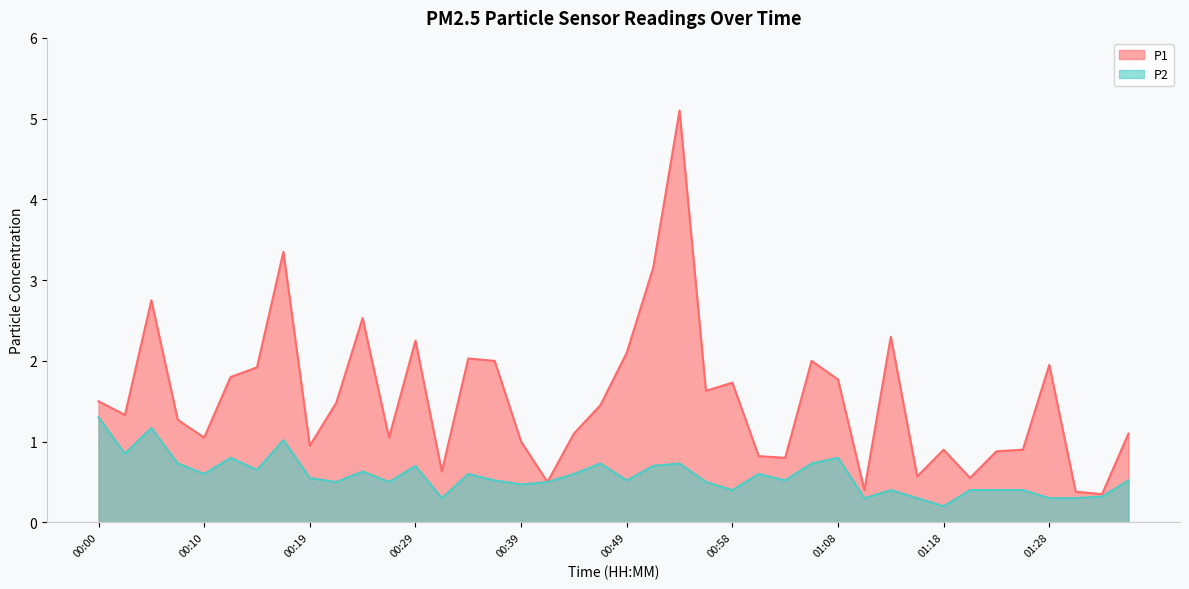

What position from the right is 00:02?

39